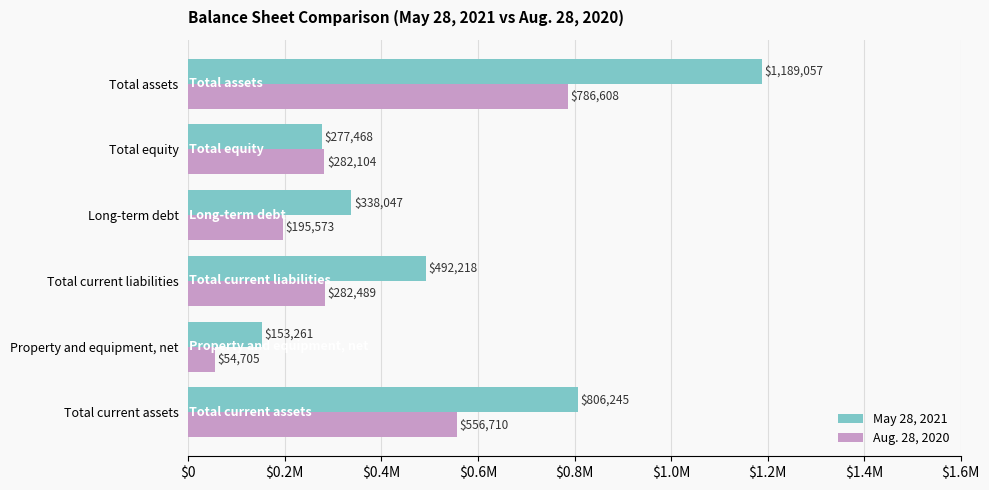

What are all the series names shown in the legend?

May 28, 2021, Aug. 28, 2020